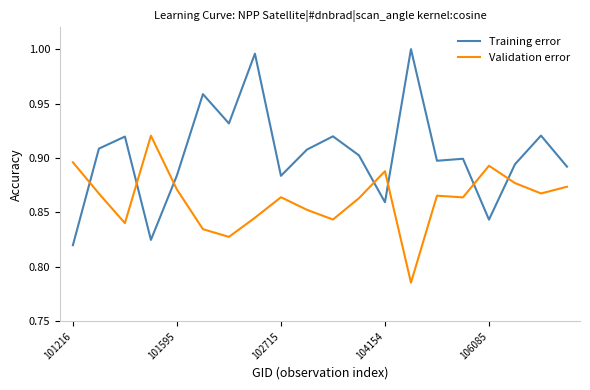

List the series in order of their peak value, lowest first.

Validation error, Training error